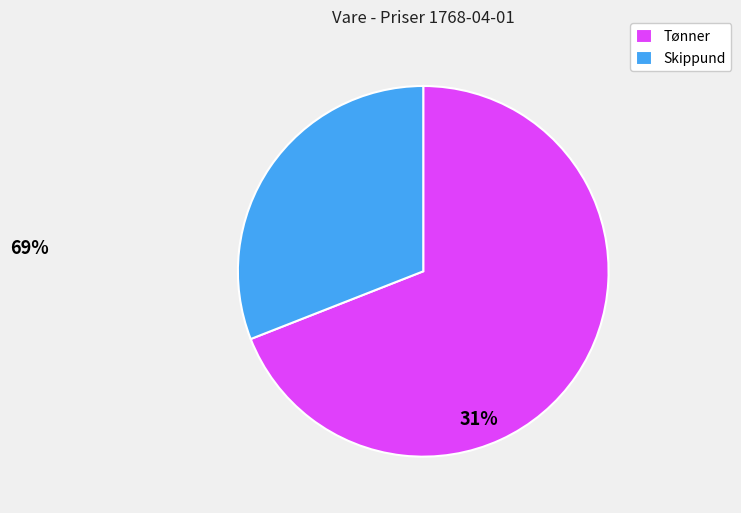

Which category has the smallest portion of the pie?

Skippund